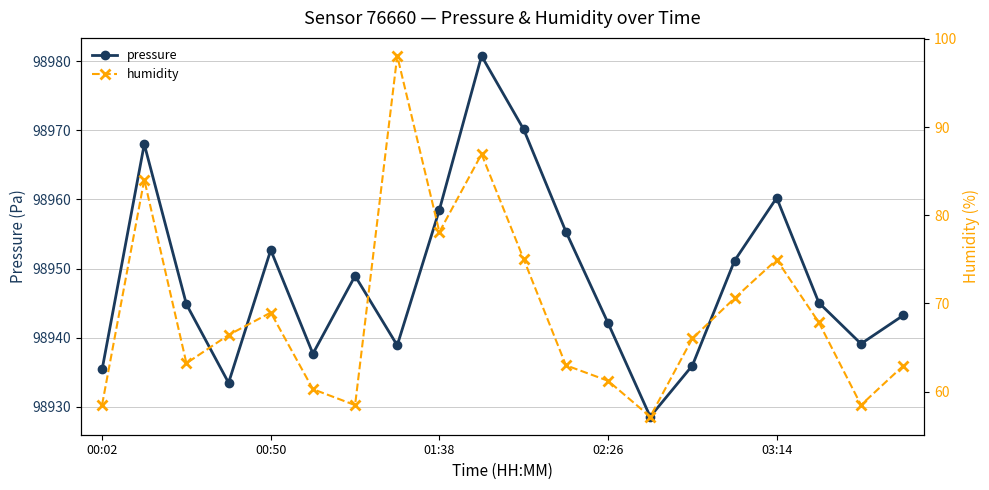

In pressure, how many points are higher than both neighbors (excluding endpoints)?

5